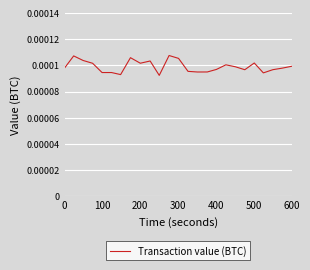

Does the chart have visible grid lines?

Yes